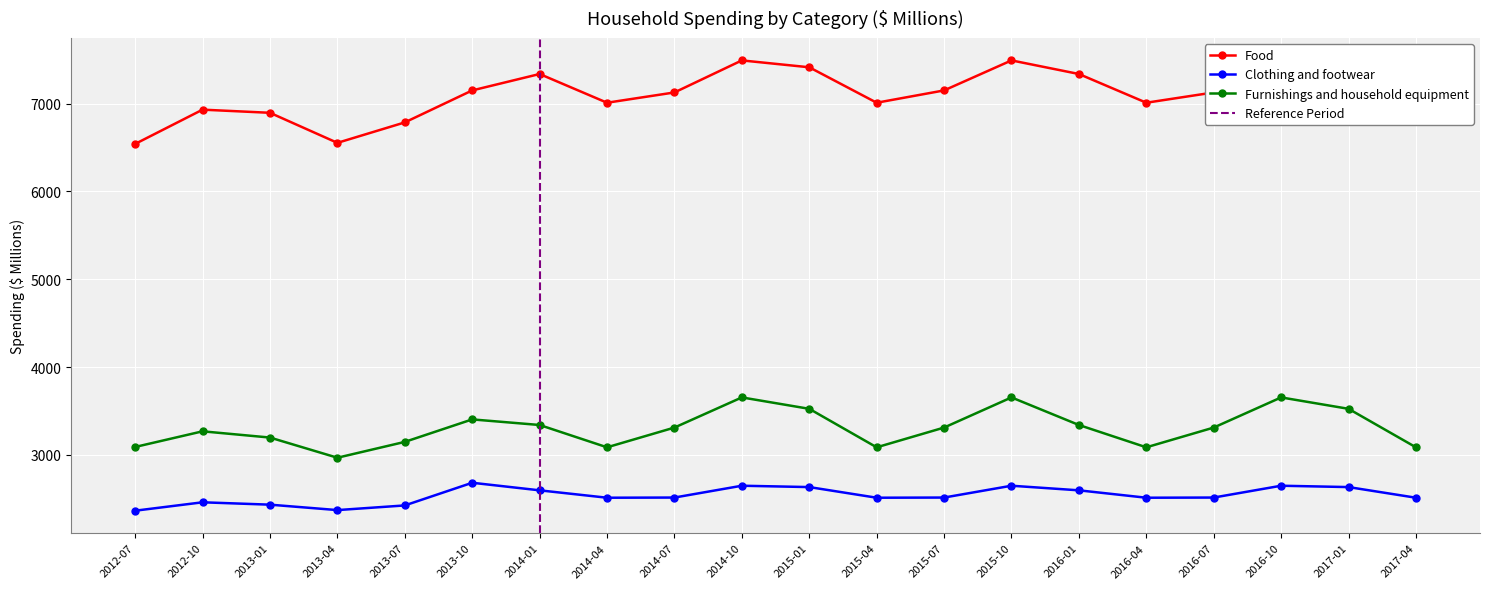

Does the chart display data point markers on the line(s)?

Yes